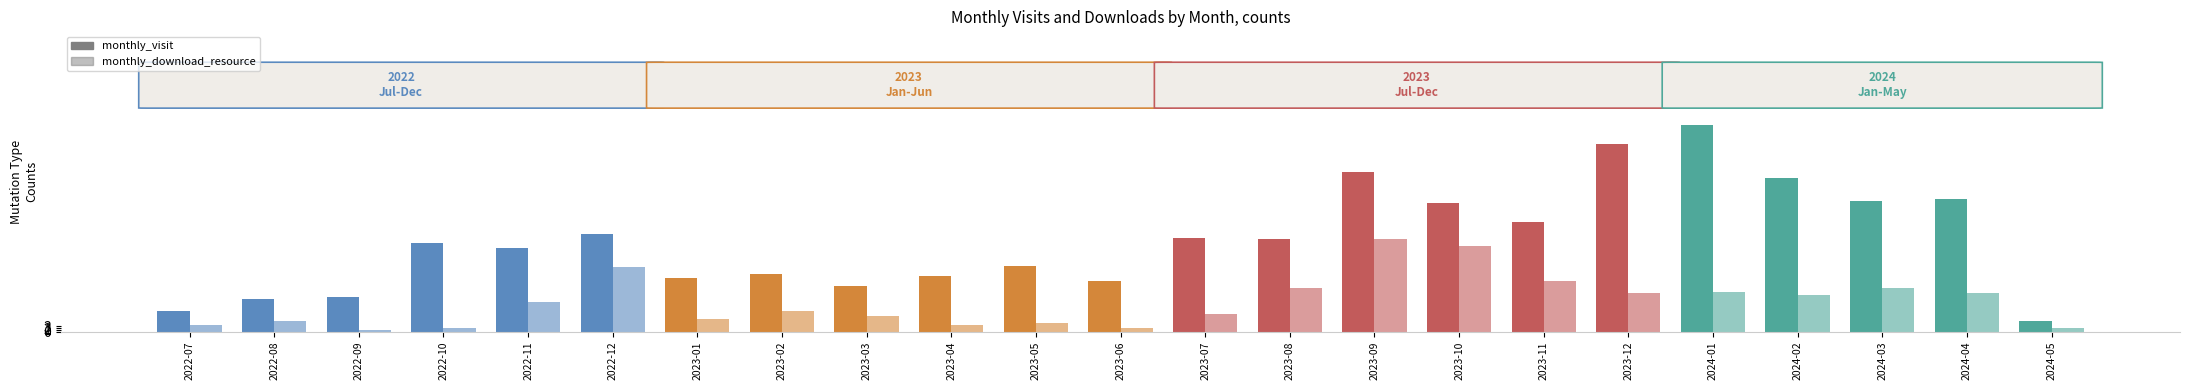

What is the difference between the highest and lowest values at 2023-09?

39